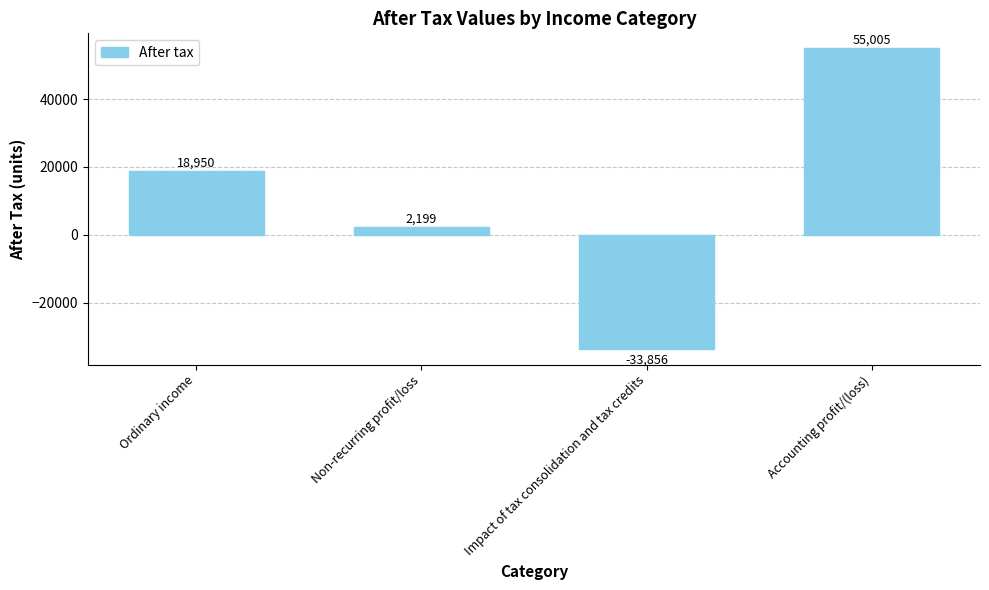

What is the sum of the values at Non-recurring profit/loss and Accounting profit/(loss)?

57204